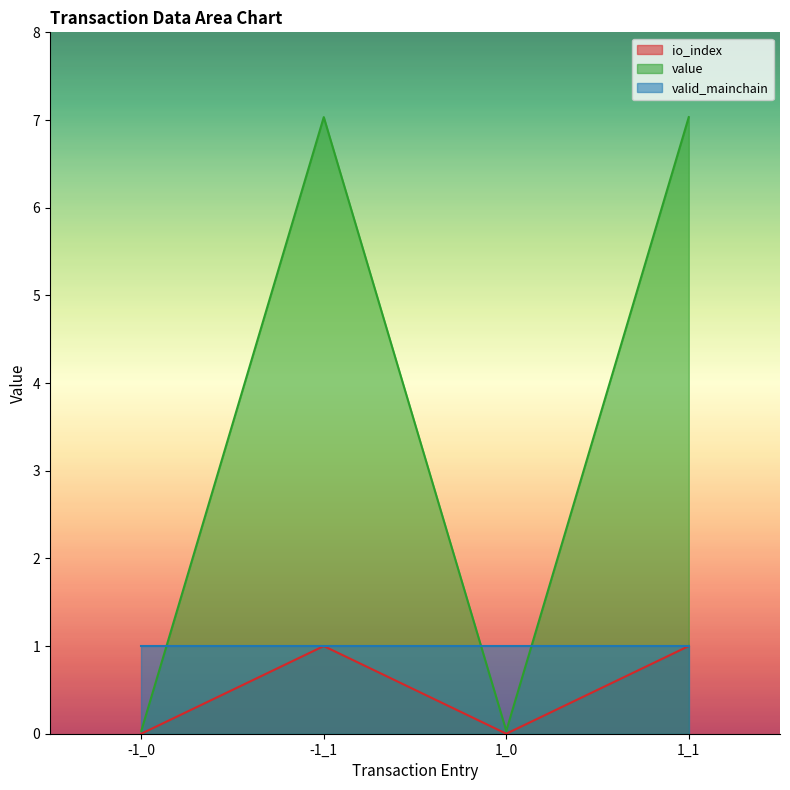

At which category does value reach its first local valley?

1_0